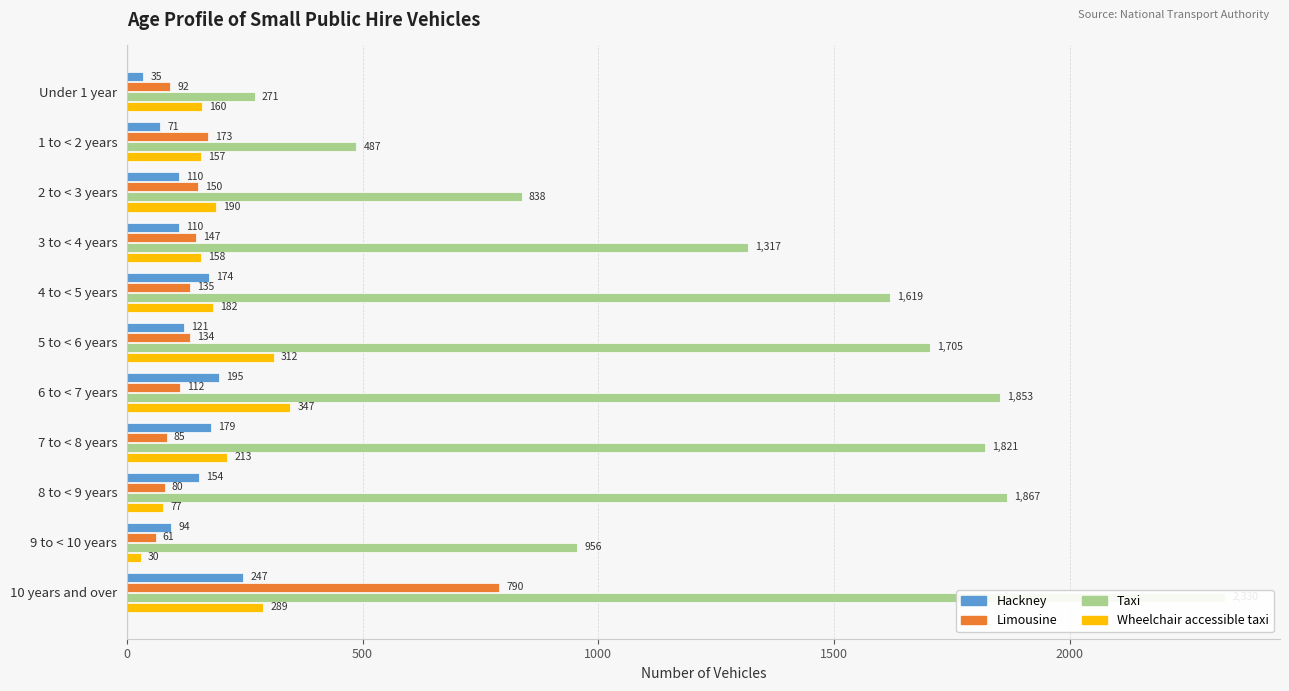

Count the number of data series in this chart.

4